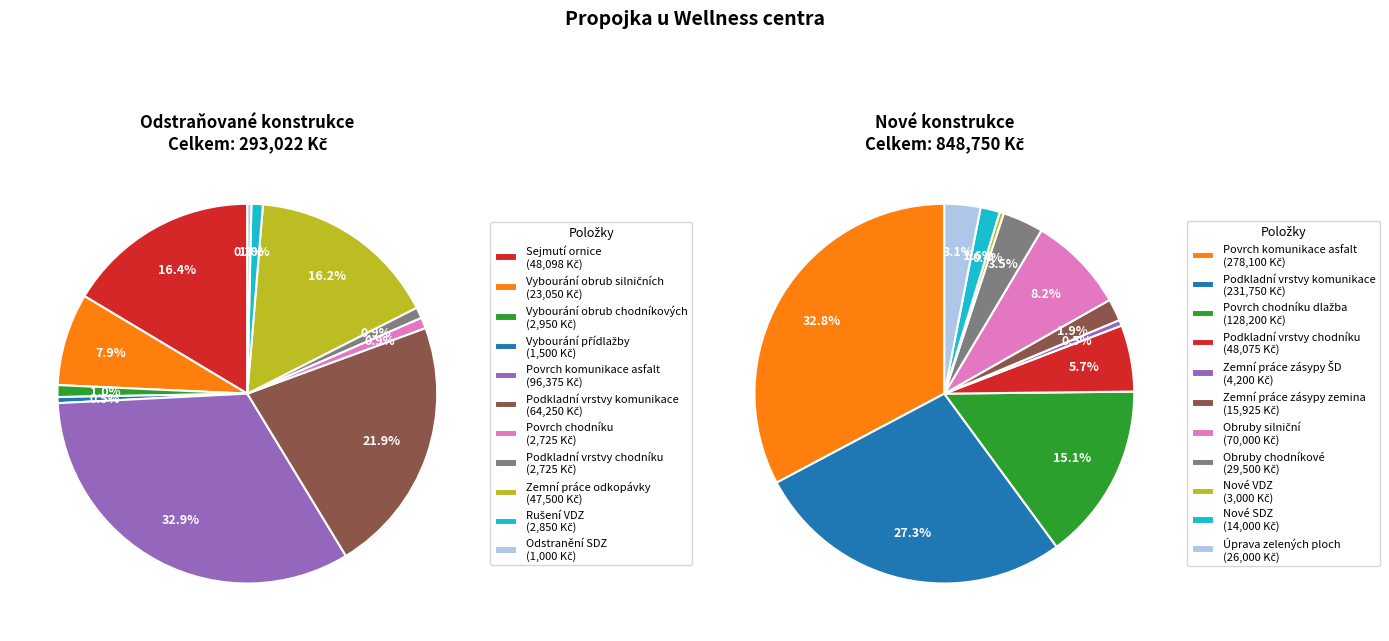

What is the spread (max minus min) of values at 2?

125250.0